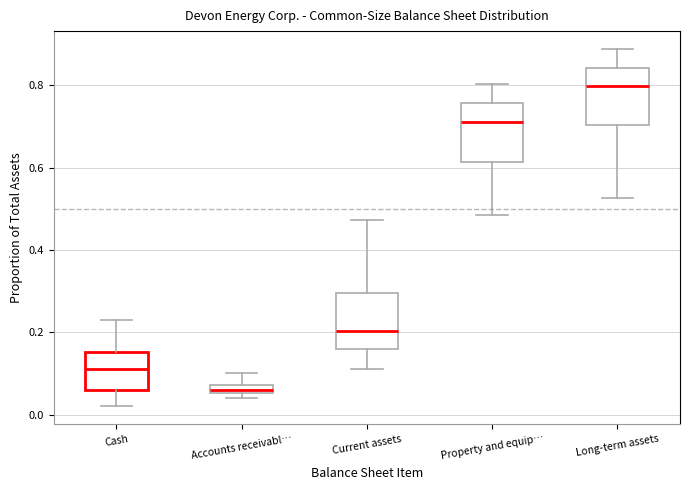

Which box's median line is the highest?

Long-term assets